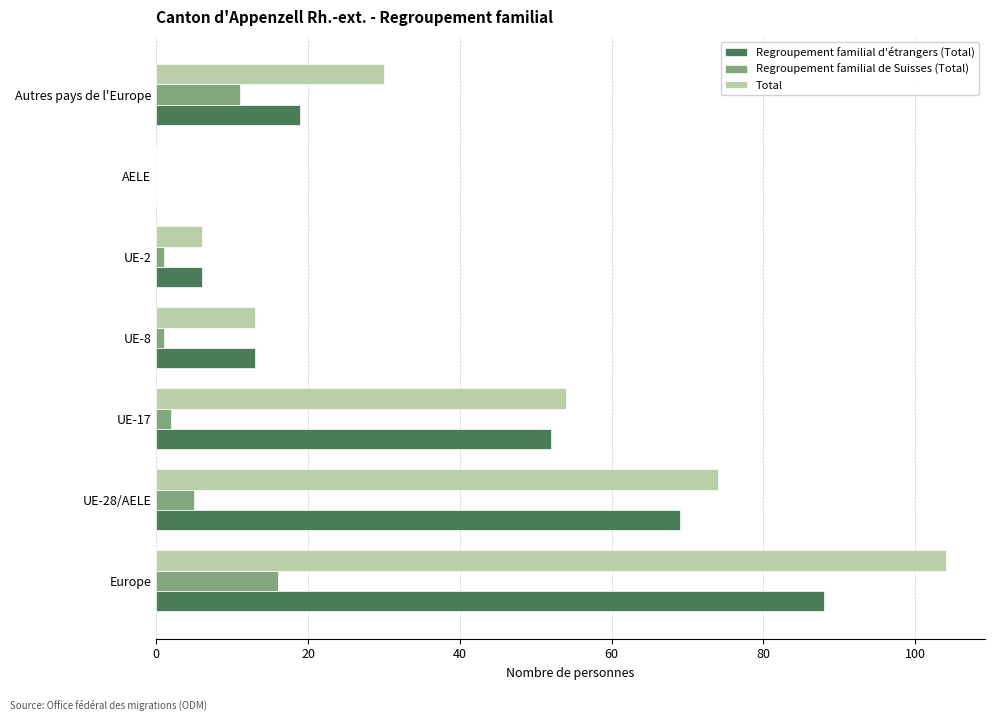

At which category is the sum across all series the highest?

Europe